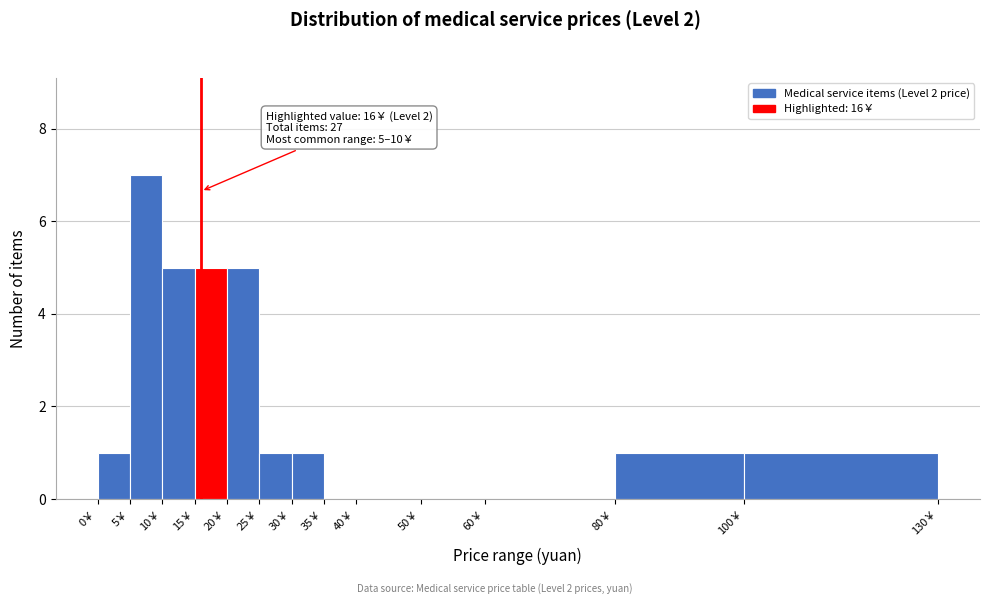

Which range on the x-axis has the tallest bar?

5 to 10